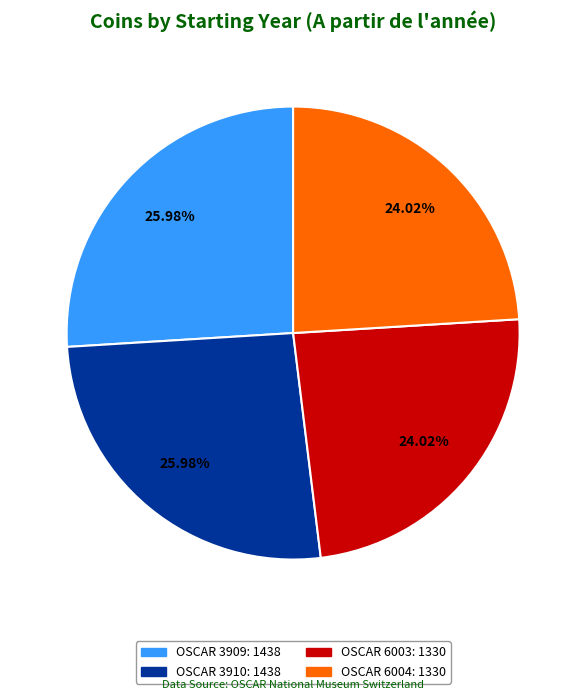

Does any single category account for the majority?

No